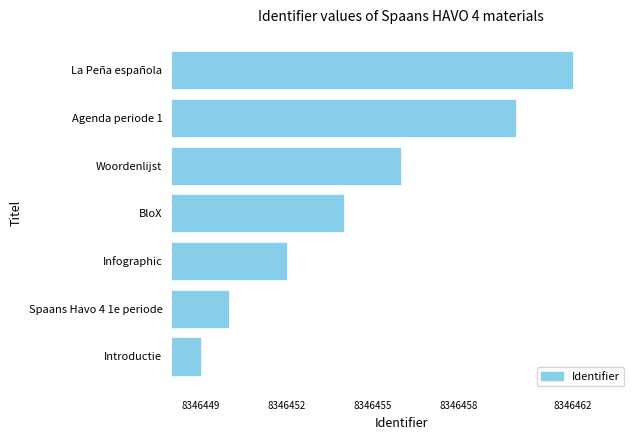

What is the maximum value shown in the chart?

8346462